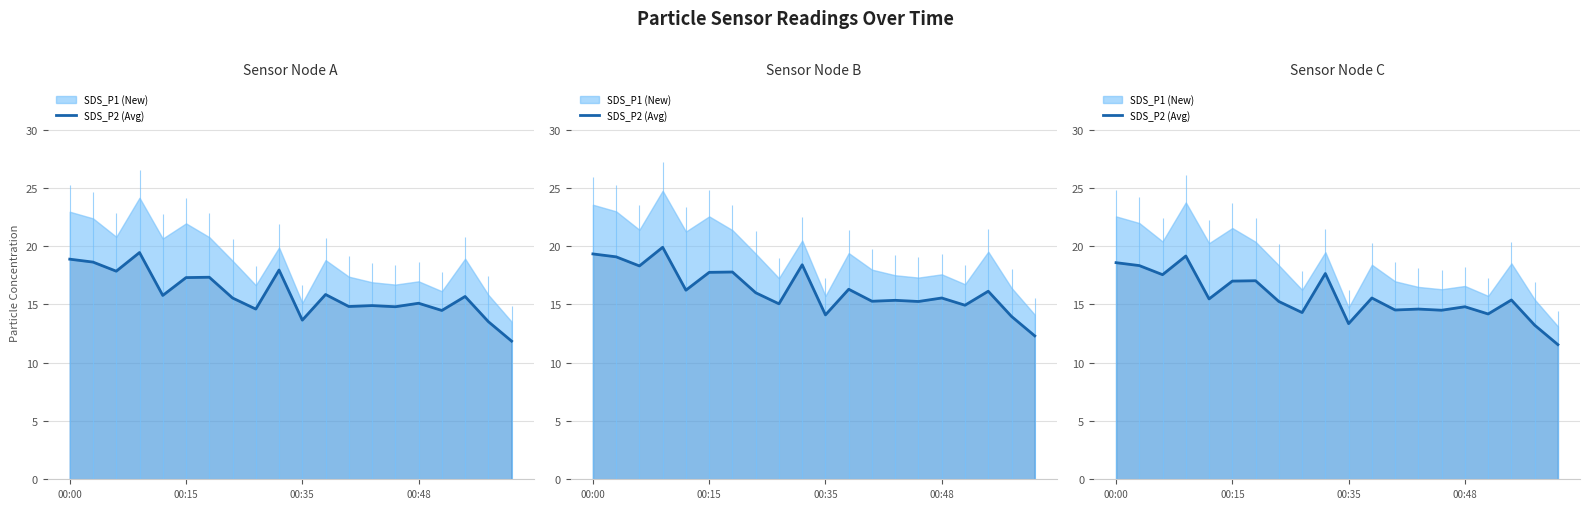

What is the average value?

15.6